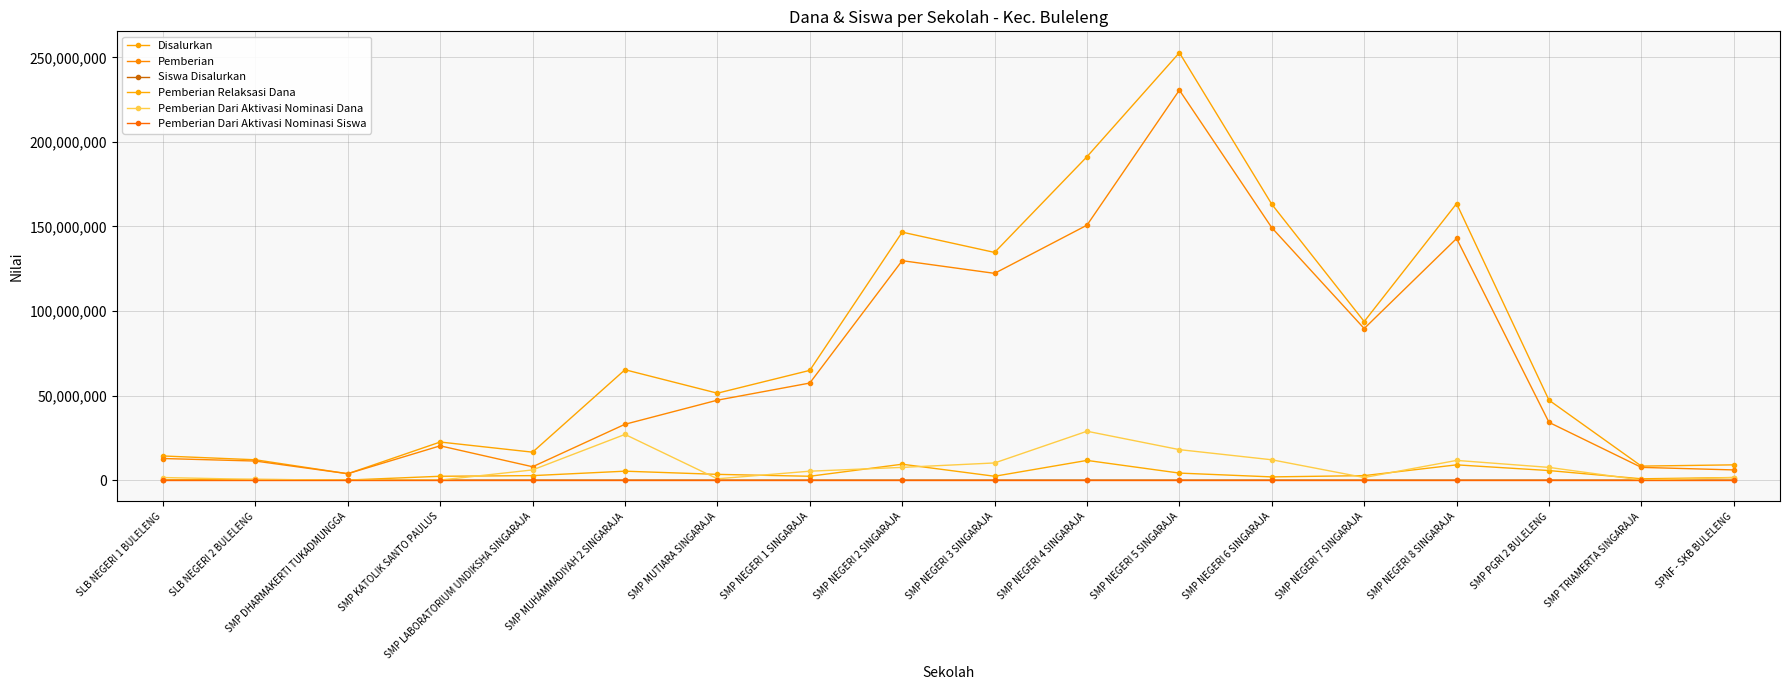

How many distinct data groups are displayed?

6